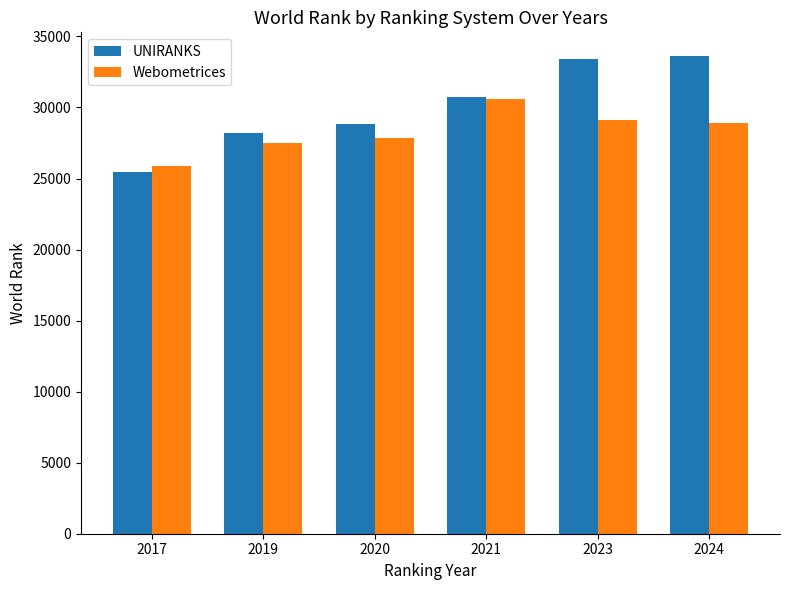

What is the value of the UNIRANKS bar at the 3rd from the left?

28871